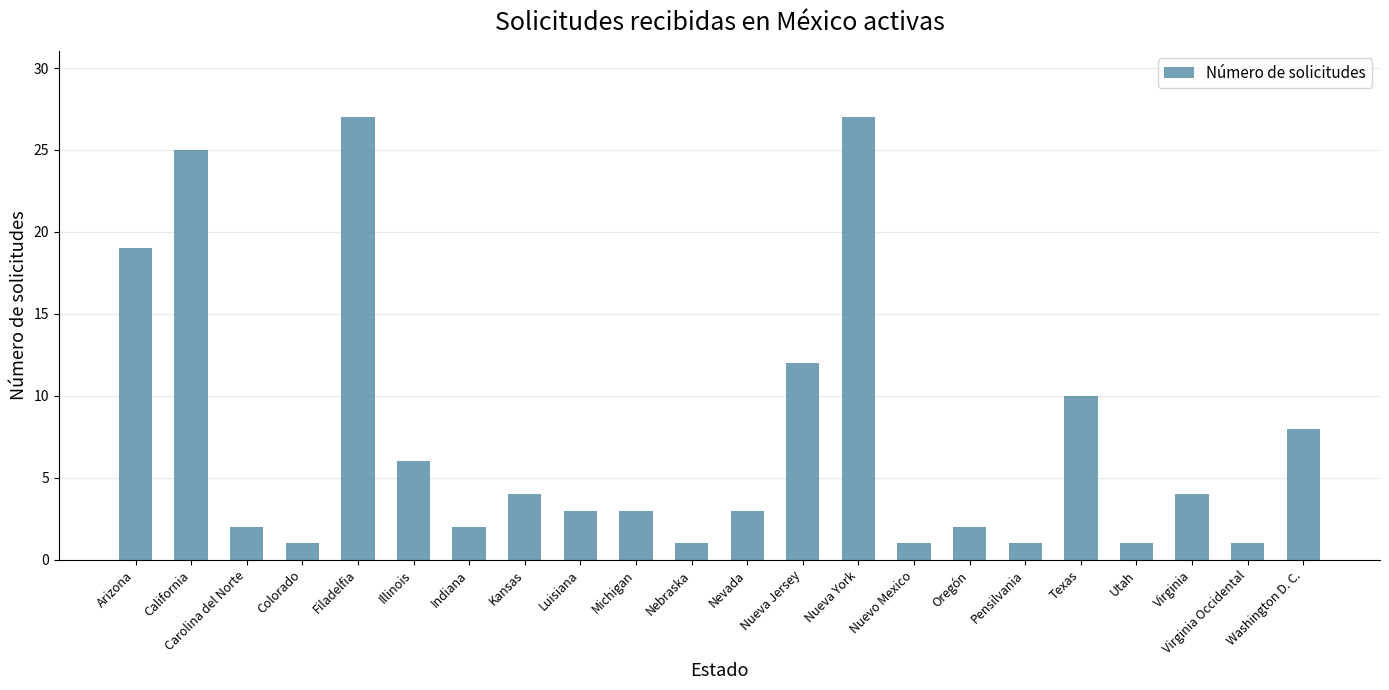

What is the label of the 17th bar from the left?

Pensilvania